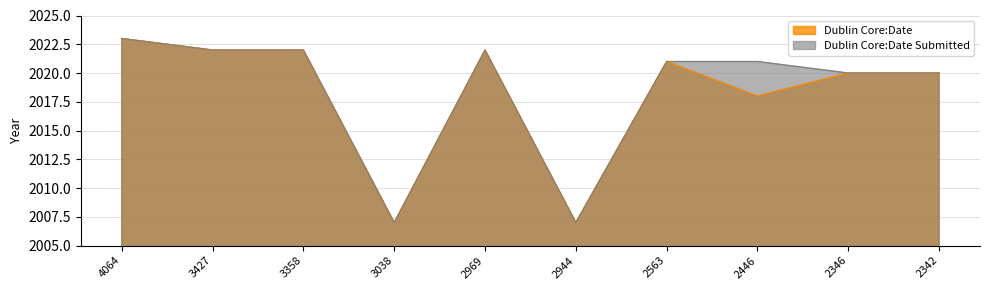

Reading left to right, extract all data points from this chart.

Dublin Core:Date: 4064=2023	3427=2022	3358=2022	3038=2007	2969=2022	2944=2007	2563=2021	2446=2018	2346=2020	2342=2020
Dublin Core:Date Submitted: 4064=2023	3427=2022	3358=2022	3038=2007	2969=2022	2944=2007	2563=2021	2446=2021	2346=2020	2342=2020